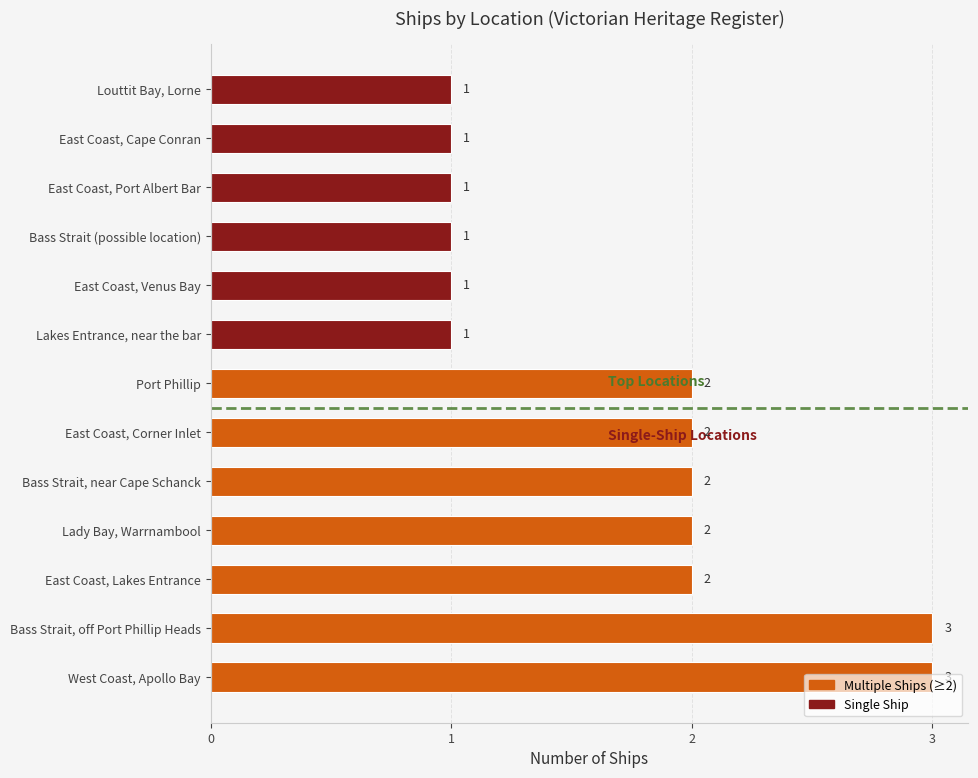

The chart shows a value of 2 at East Coast, Corner Inlet. True or false?

True